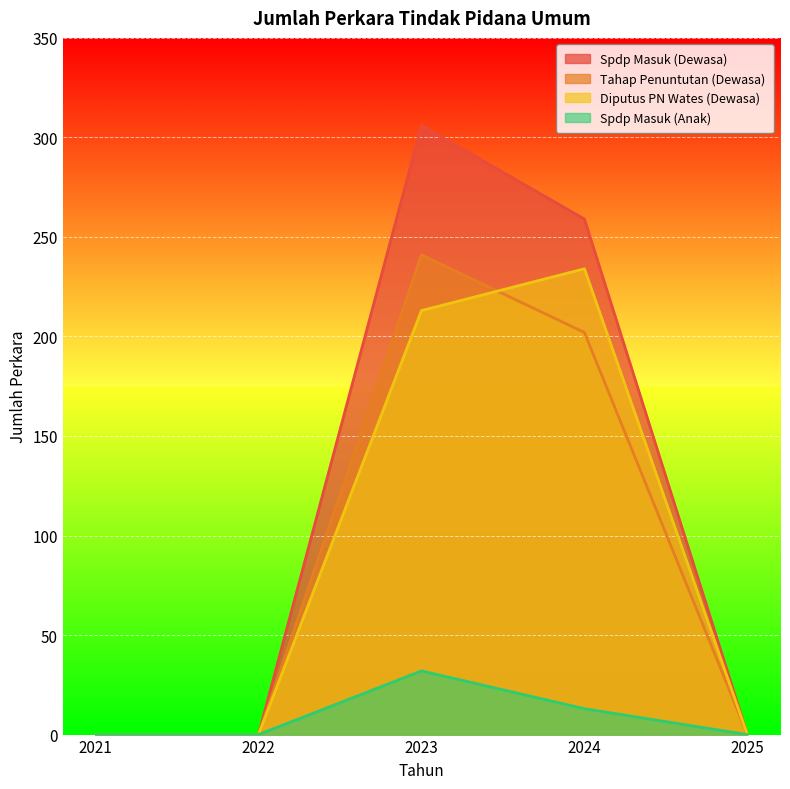

How many data points in Tahap Penuntutan (Dewasa) are above 0?

2